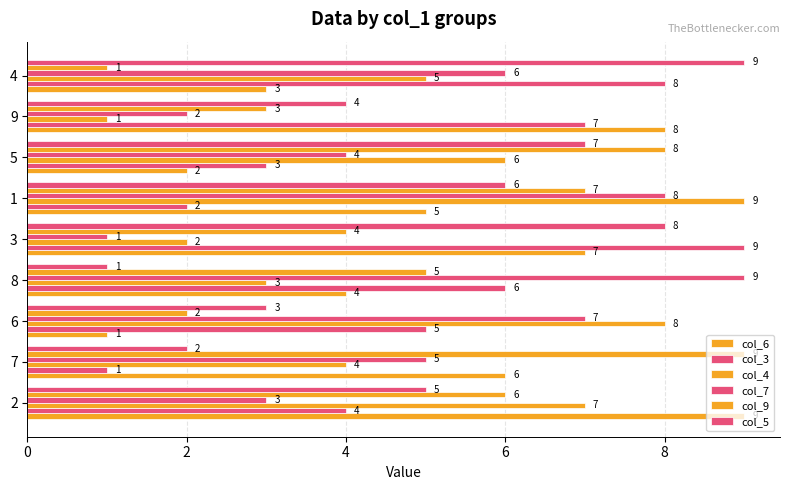

How many categories are shown in the chart?

9